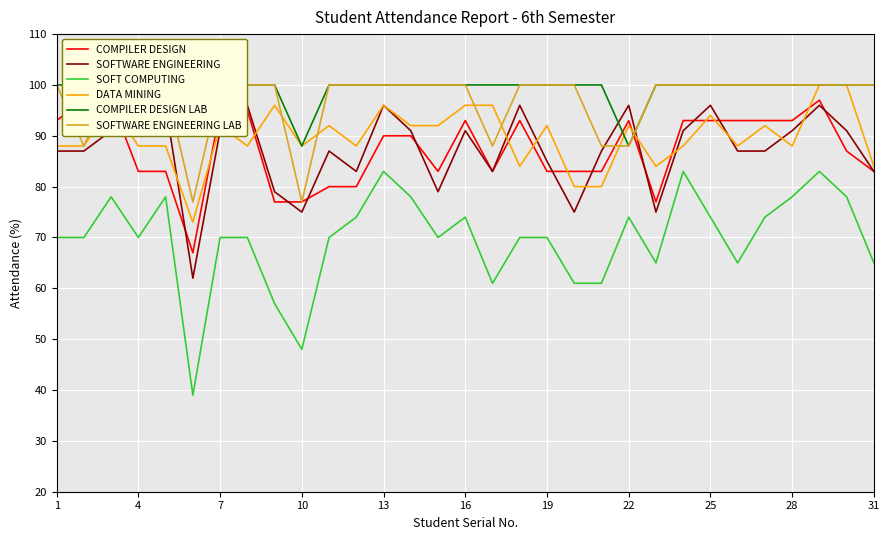

What are all the series names shown in the legend?

COMPILER DESIGN, SOFTWARE ENGINEERING, SOFT COMPUTING, DATA MINING, COMPILER DESIGN LAB, SOFTWARE ENGINEERING LAB